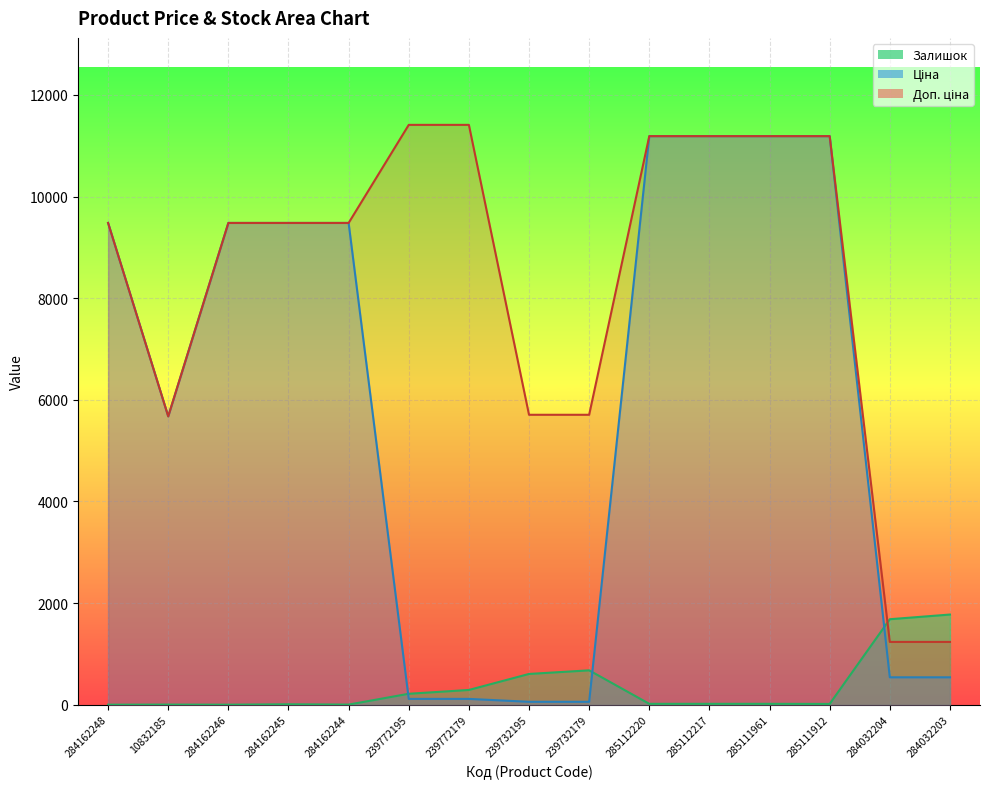

What is the label of the 14th point from the left?

284032204